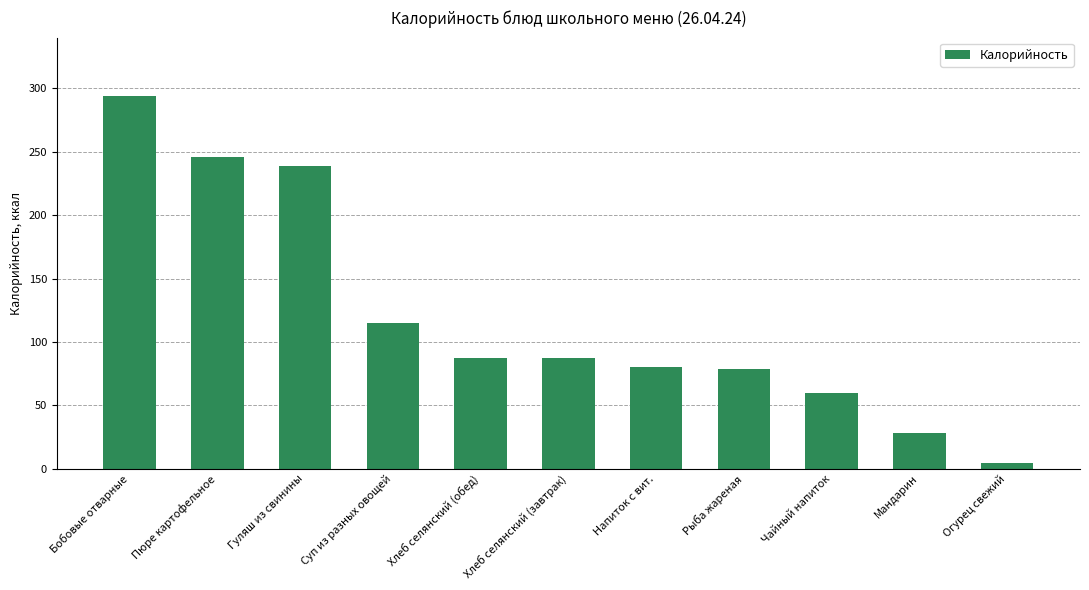

What is the sum of all values?

1318.6